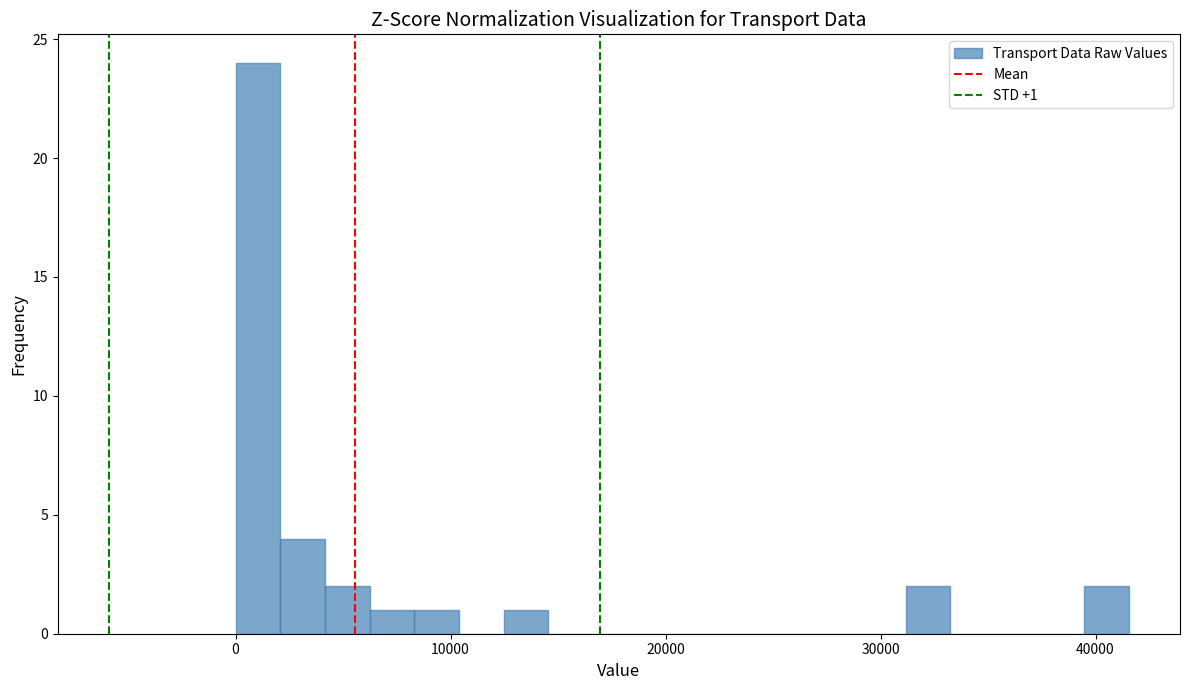

Around what value on the x-axis is the tallest bar? Give the approximate position of its centre, as read against the axis.

1000